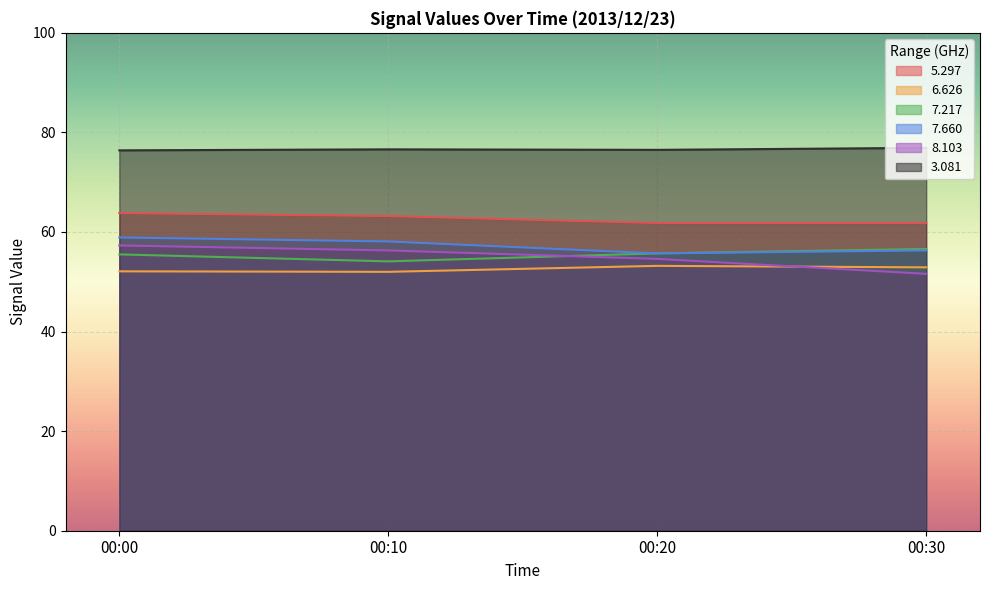

True or false:   3.081 and   5.297 cross at least once.

False